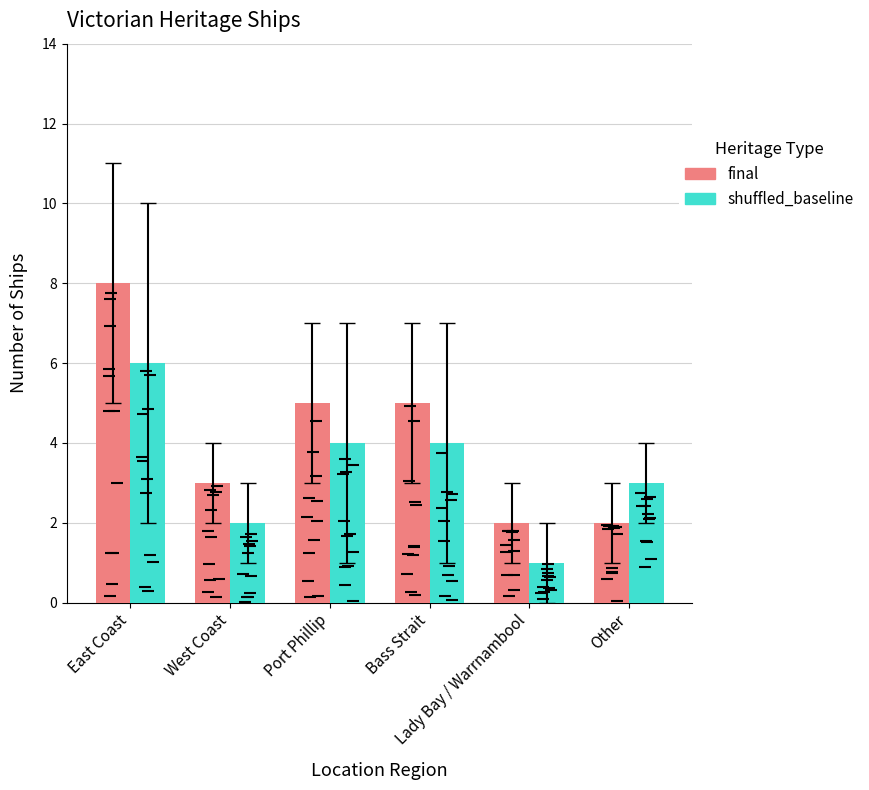

Between Port Phillip and Bass Strait, which series saw the biggest shift?

final